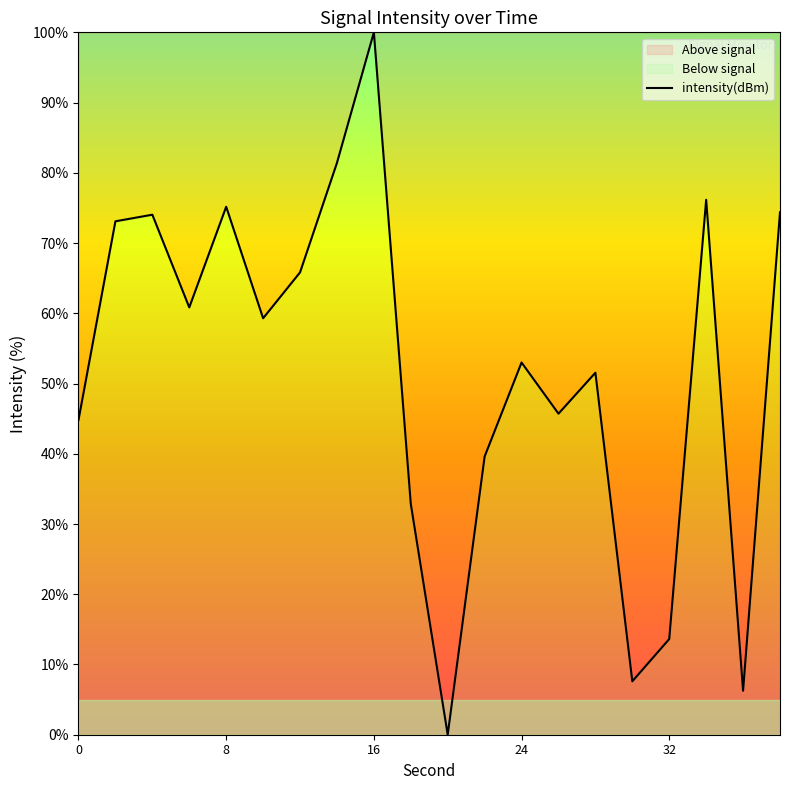

What is the maximum value shown in the chart?

100.0